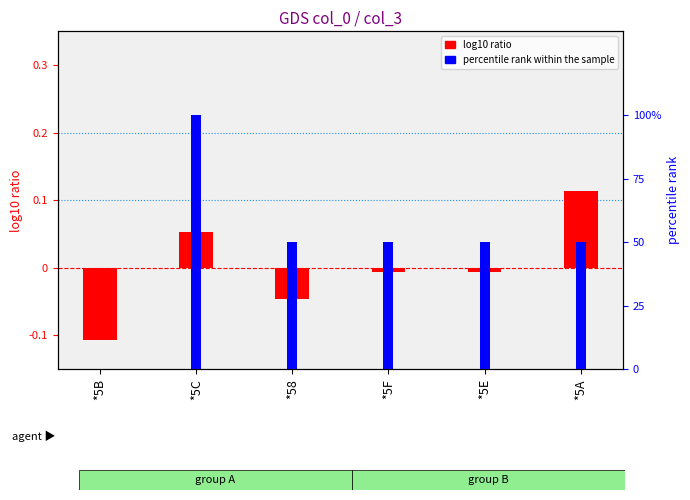

What is the spread (max minus min) of values at *5A?

49.9